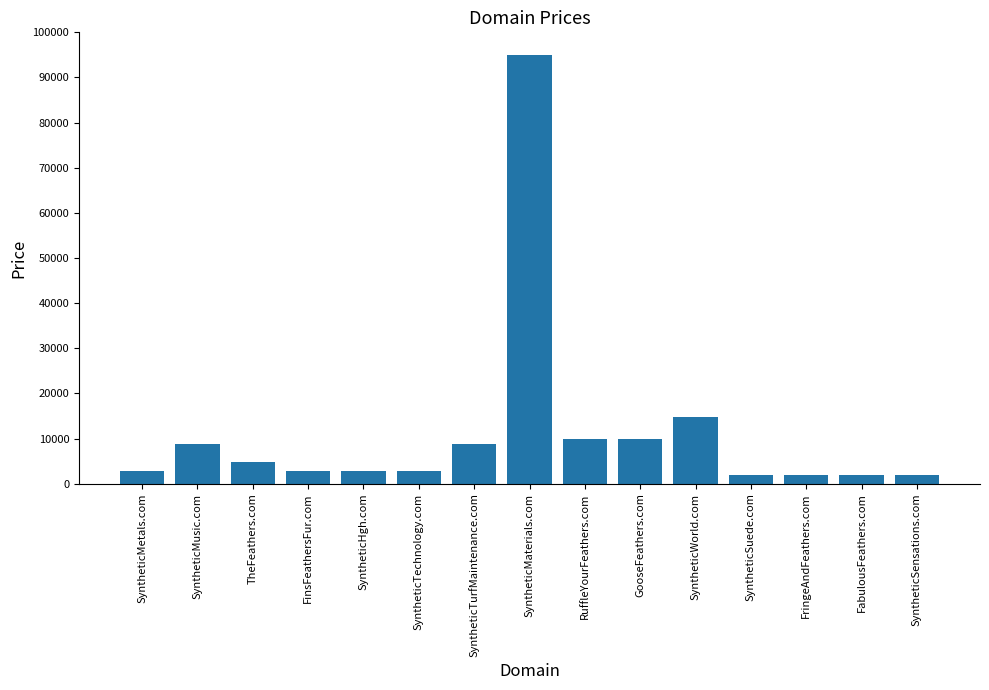

True or false: the data shows 9888 at RuffleYourFeathers.com.

True